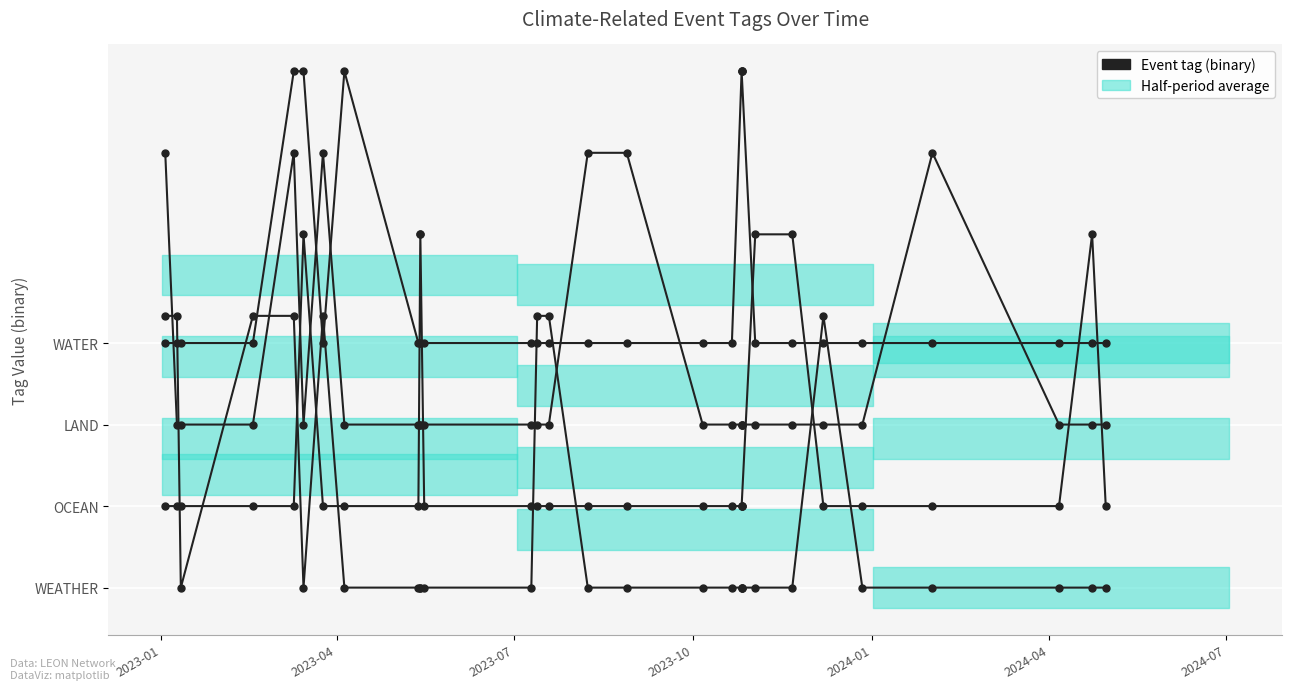

Which category has the highest value in the WEATHER series?

2023-01